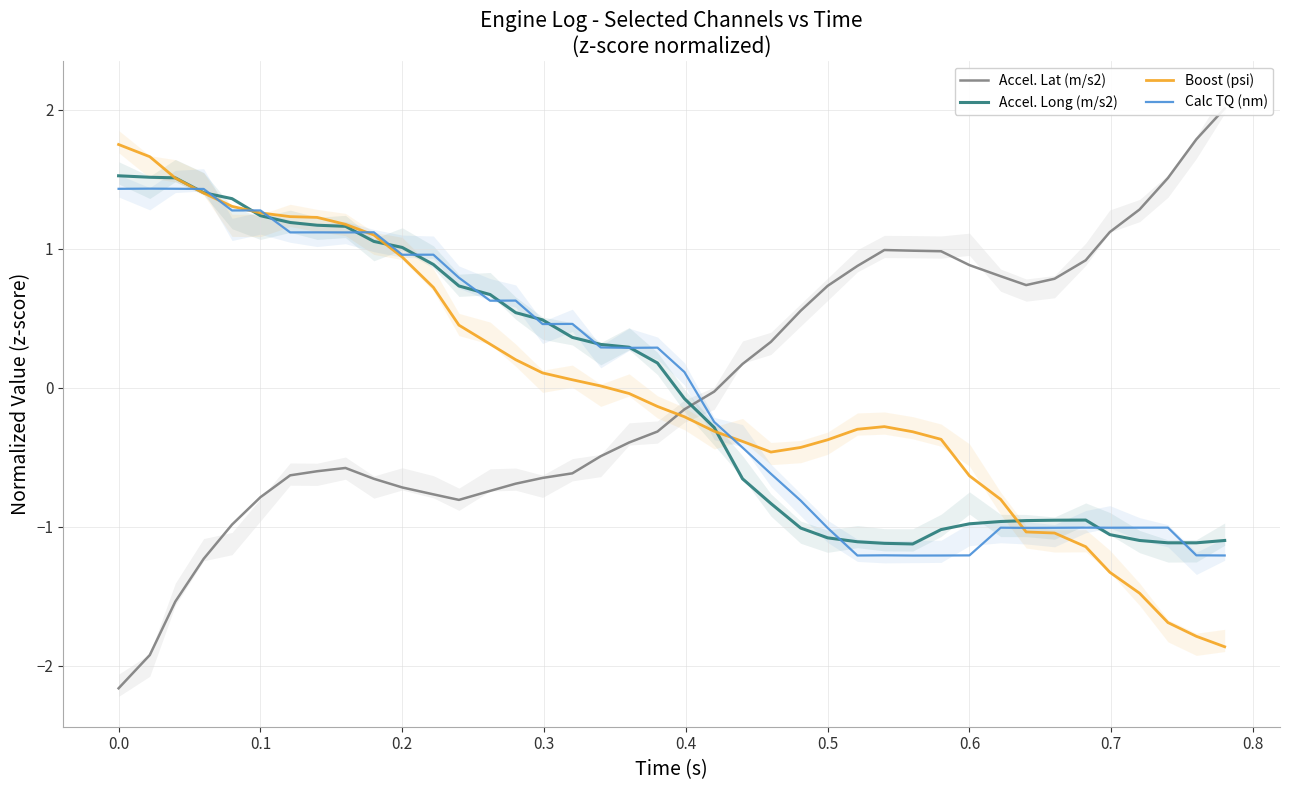

How many positive values does the Calc TQ (nm) series have?

21